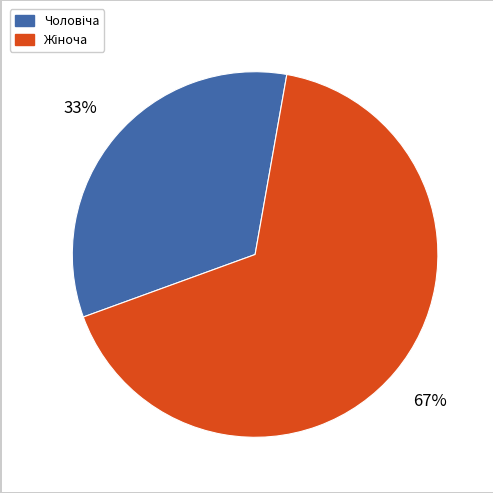

To the nearest percent, what is the average slice percentage?

50%